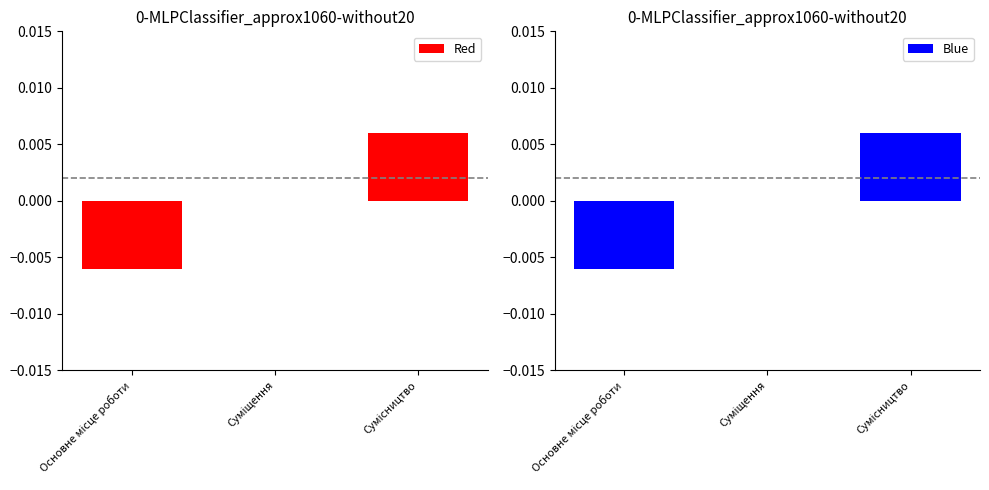

How many values in the Red series exceed 0?

1